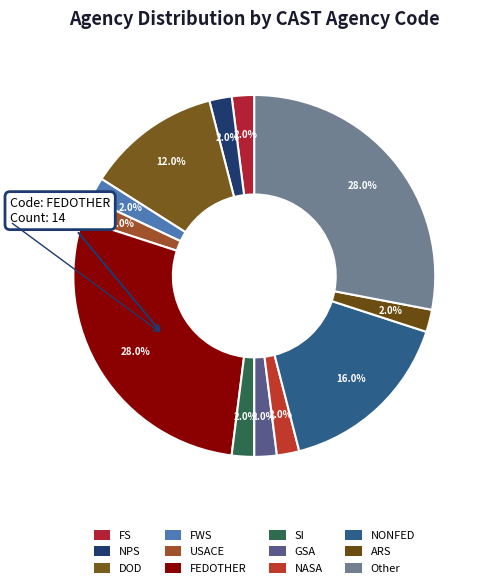

Between DOD and FS, which is larger?

DOD